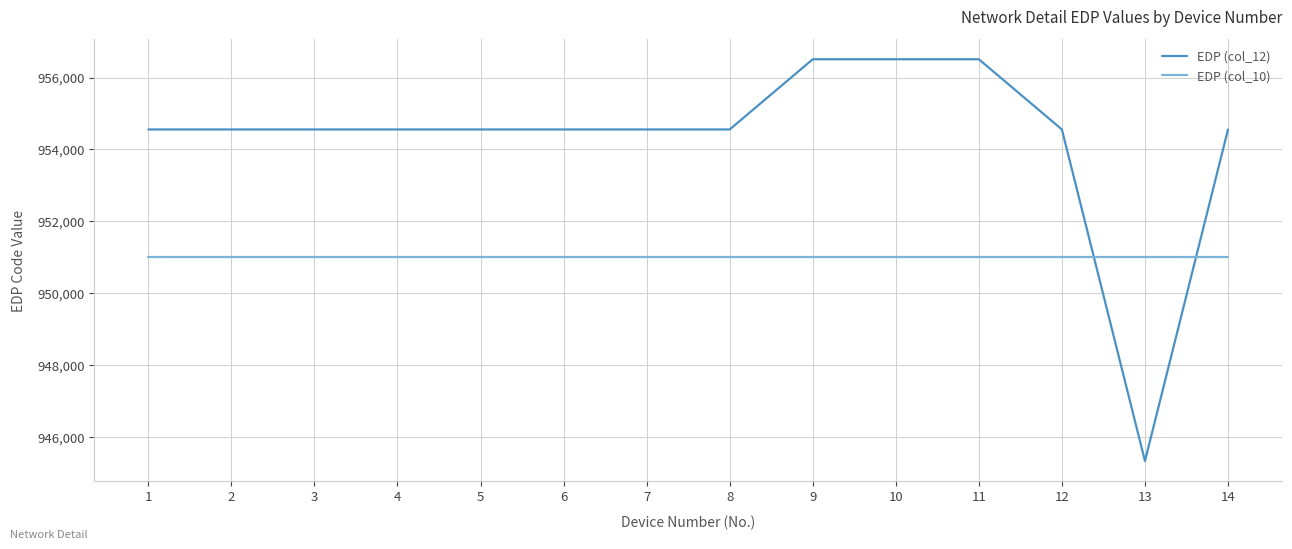

What is the difference between the second highest and second lowest values in the EDP (col_12) series?

1953